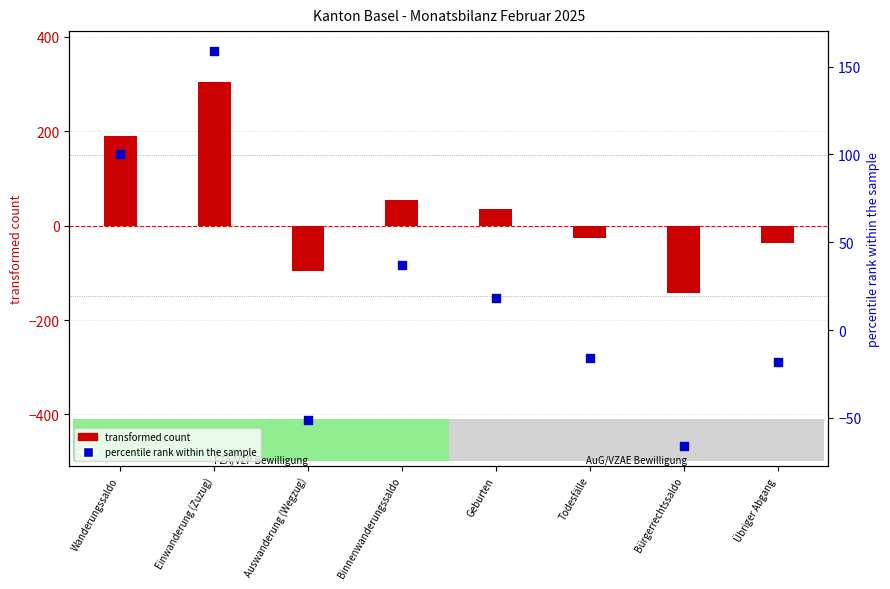

At how many categories does at least one series exceed 223?

1